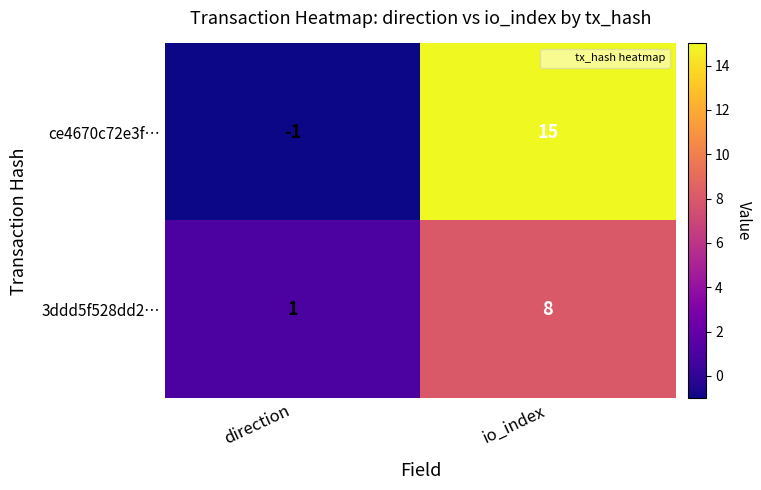

Which category has the highest value across all series?

io_index